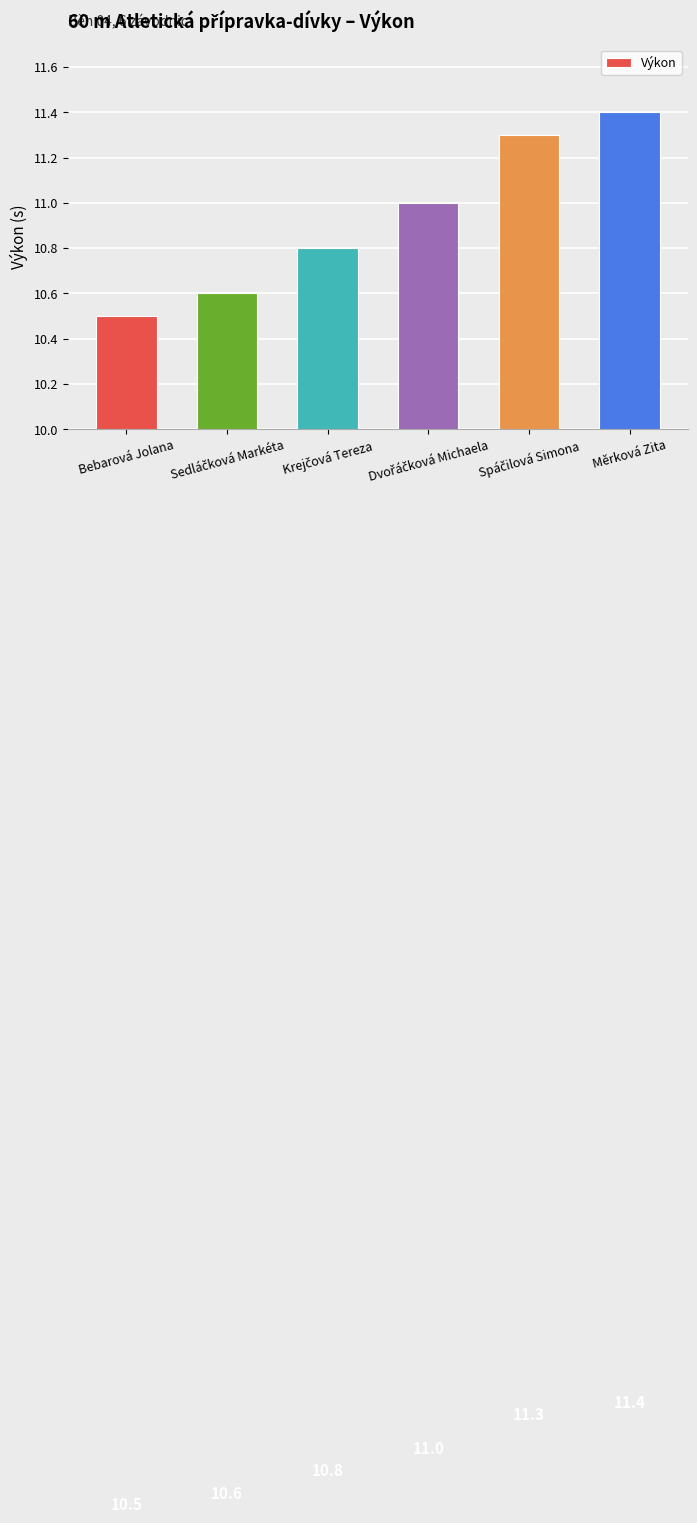

Reading right to left, list all the values displayed in this chart.

11.4	11.3	11.0	10.8	10.6	10.5